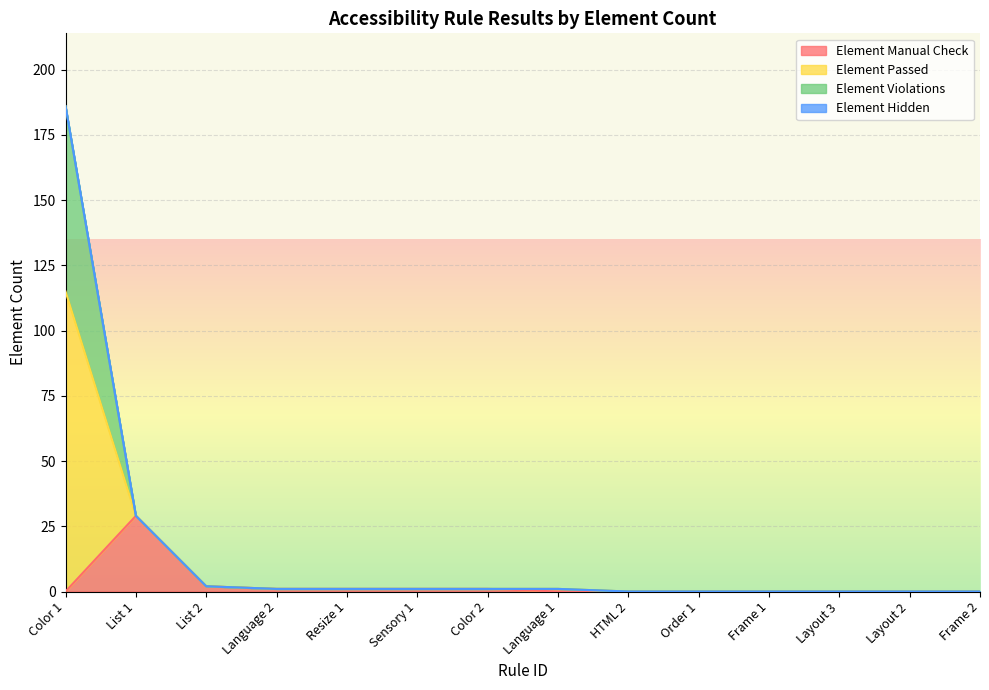

At how many categories does at least one series exceed 155?

1